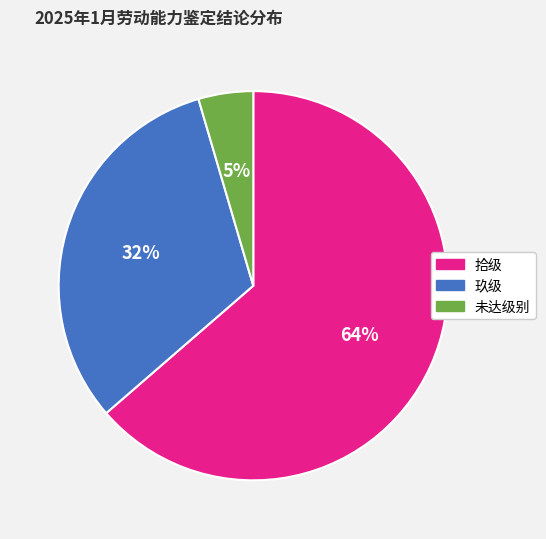

How many segments does this pie chart have?

3